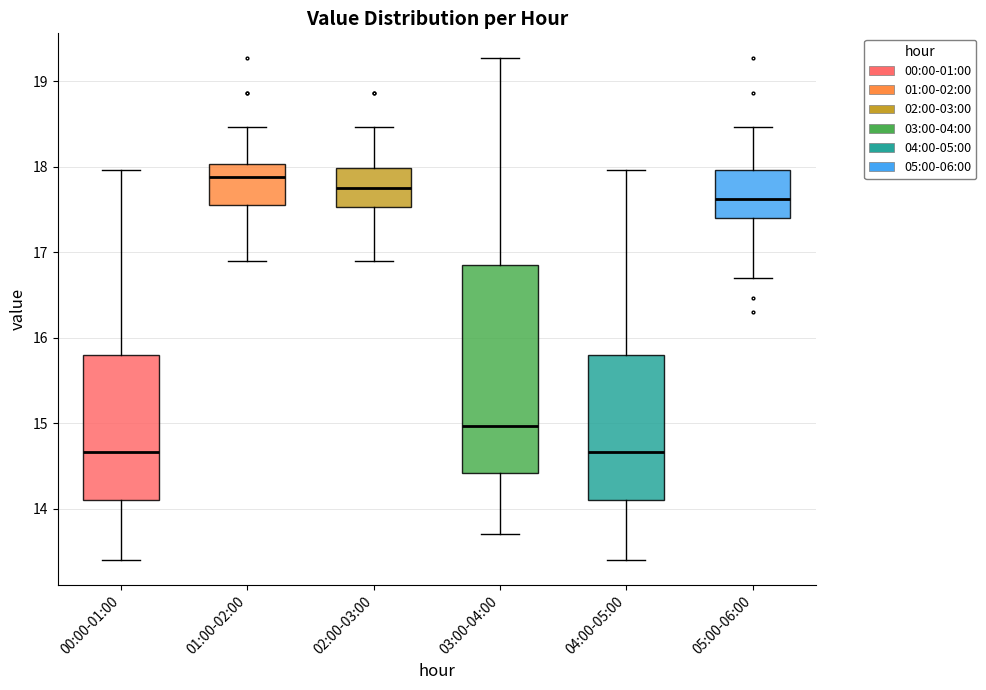

Where is the lower edge of the box for 02:00-03:00 on the y-axis? The values are not printed on the chart, so give them approximately, as read against the axis.

17.5